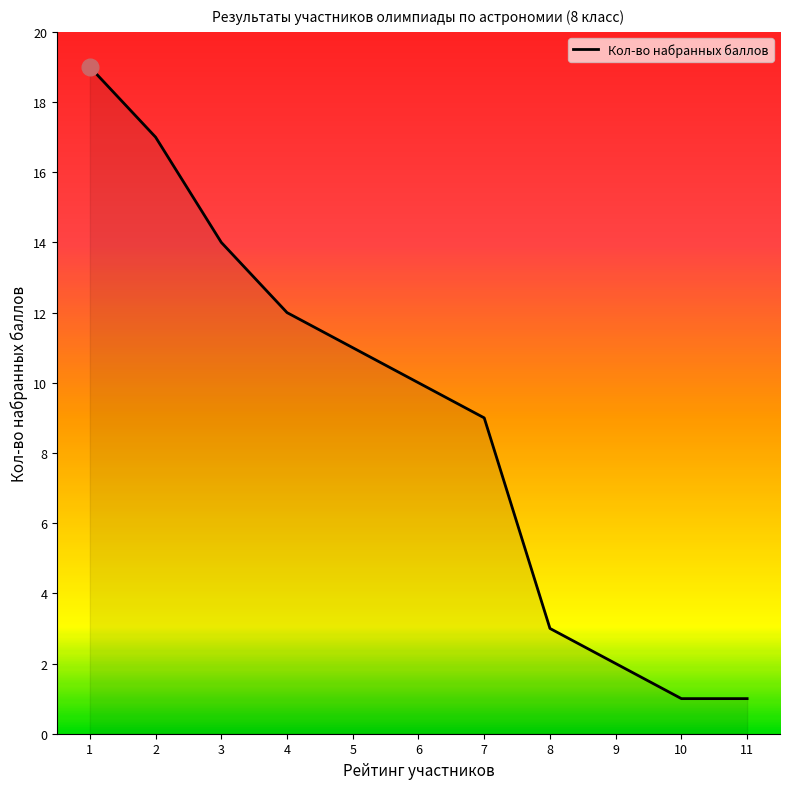

What is the difference between the maximum and minimum values?

18